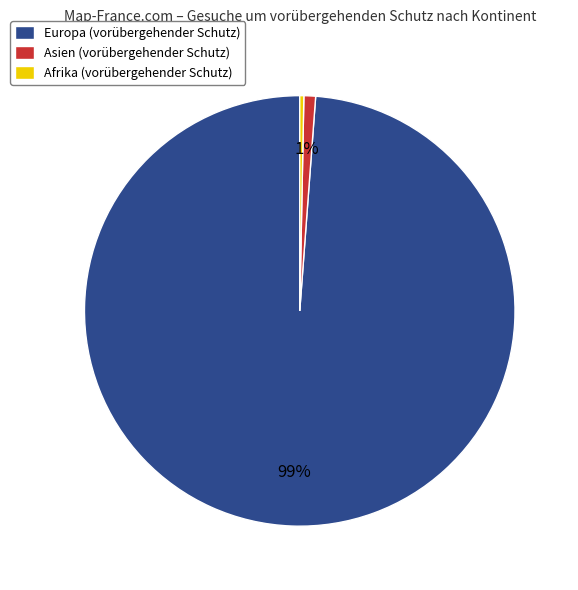

Between Asien (vorübergehender Schutz) and Europa (vorübergehender Schutz), which is larger?

Europa (vorübergehender Schutz)